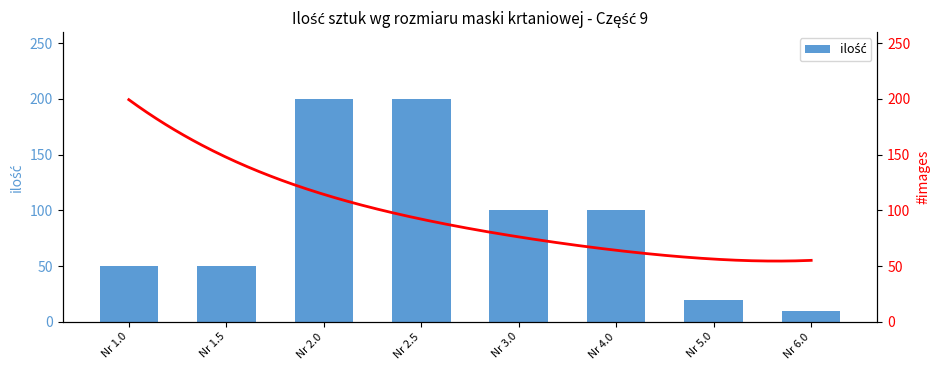

List the labels in order of value, largest first.

Nr 2.0, Nr 2.5, Nr 3.0, Nr 4.0, Nr 1.0, Nr 1.5, Nr 5.0, Nr 6.0